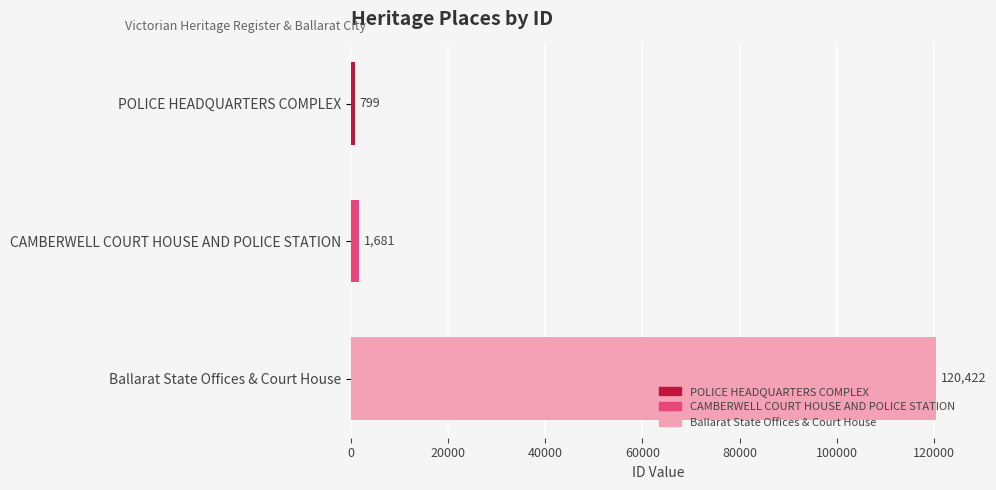

Rank the categories by value from highest to lowest.

Ballarat State Offices & Court House, CAMBERWELL COURT HOUSE AND POLICE STATION, POLICE HEADQUARTERS COMPLEX